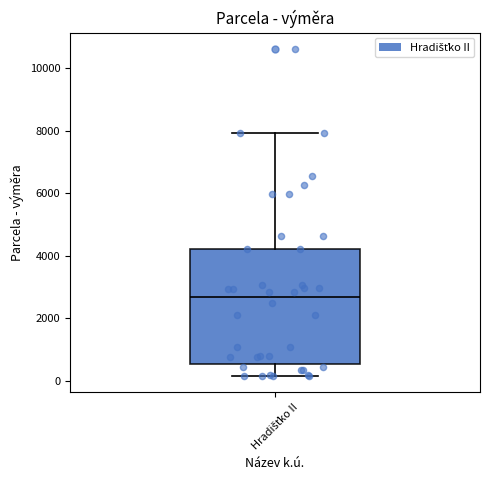

Read this box plot against the y-axis: the position of the median line, the range covered by the box, and the ends of both whiskers. The values are not printed on the chart, so give them approximately, as read against the axis.

median 2600, box 600 to 4200, whiskers 200 to 8000